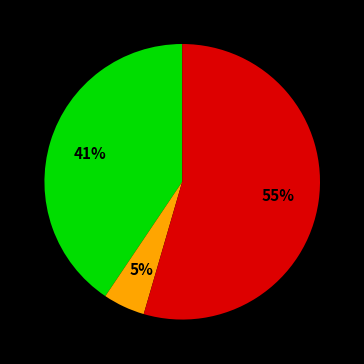

To the nearest percent, what is the average slice percentage?

33%